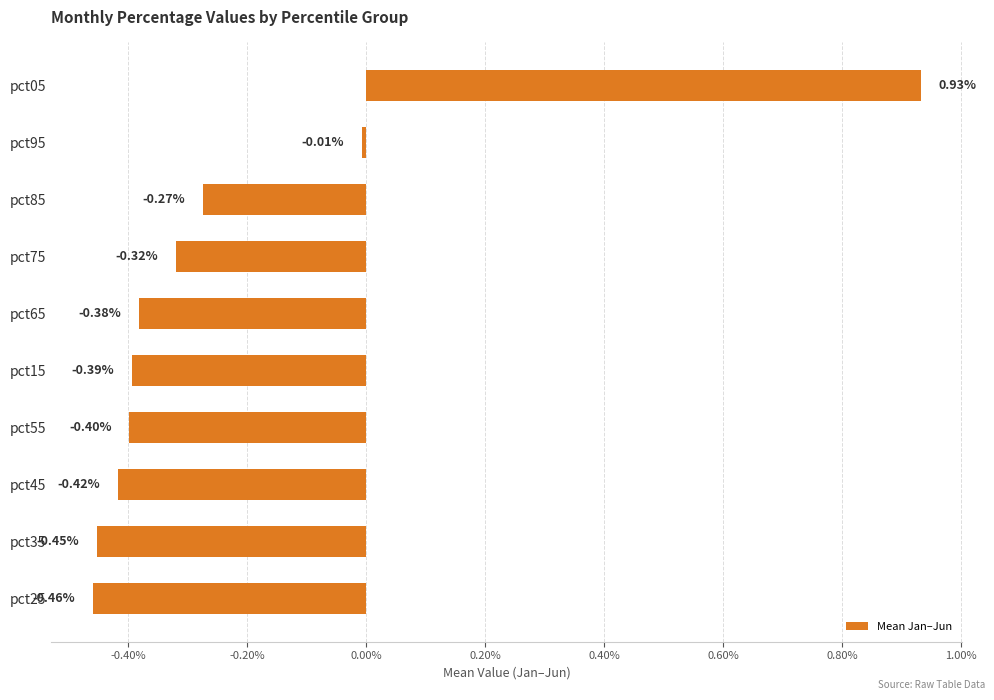

List the labels in order of value, largest first.

pct05, pct95, pct85, pct75, pct65, pct15, pct55, pct45, pct35, pct25